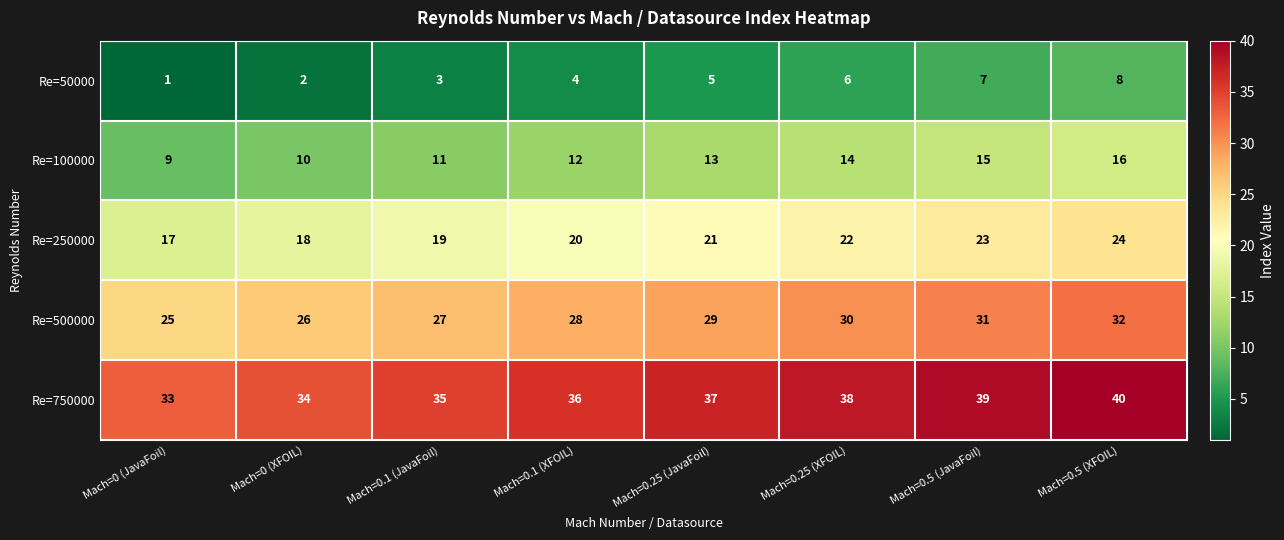

True or false: Re=50000 has a value of 3 at Mach=0.1 (JavaFoil).

True